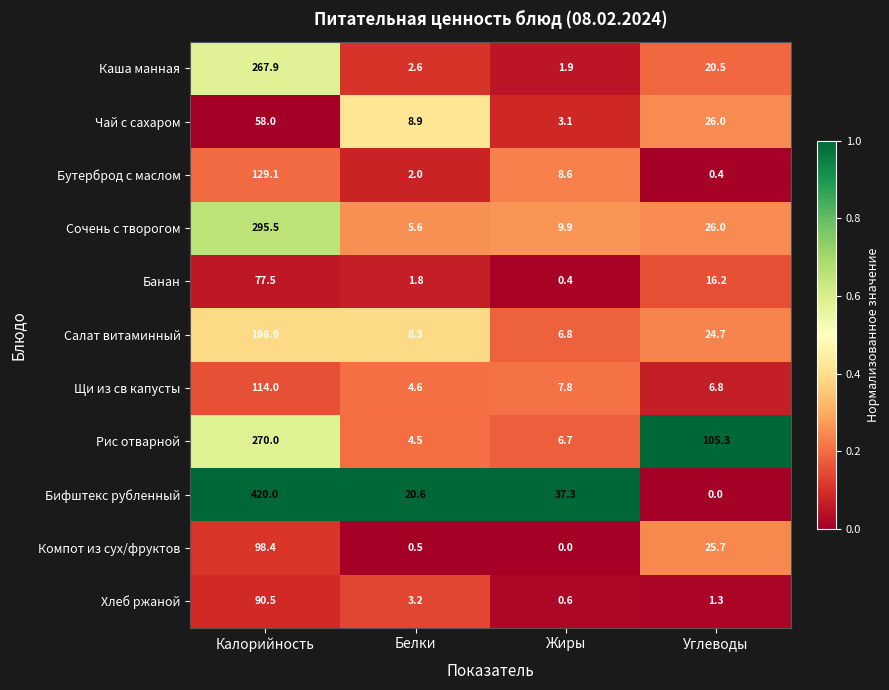

Which series has the largest total across all categories?

Бифштекс рубленный